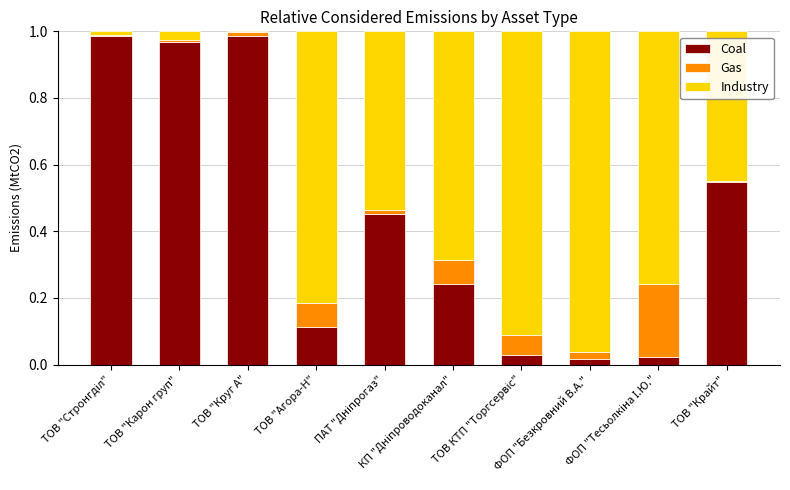

What is the sum of all Coal values?

4.4